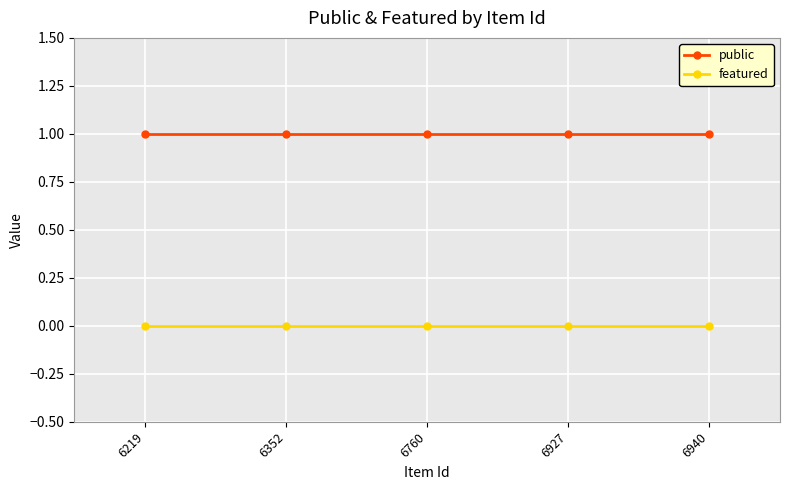

What are all the series names shown in the legend?

public, featured